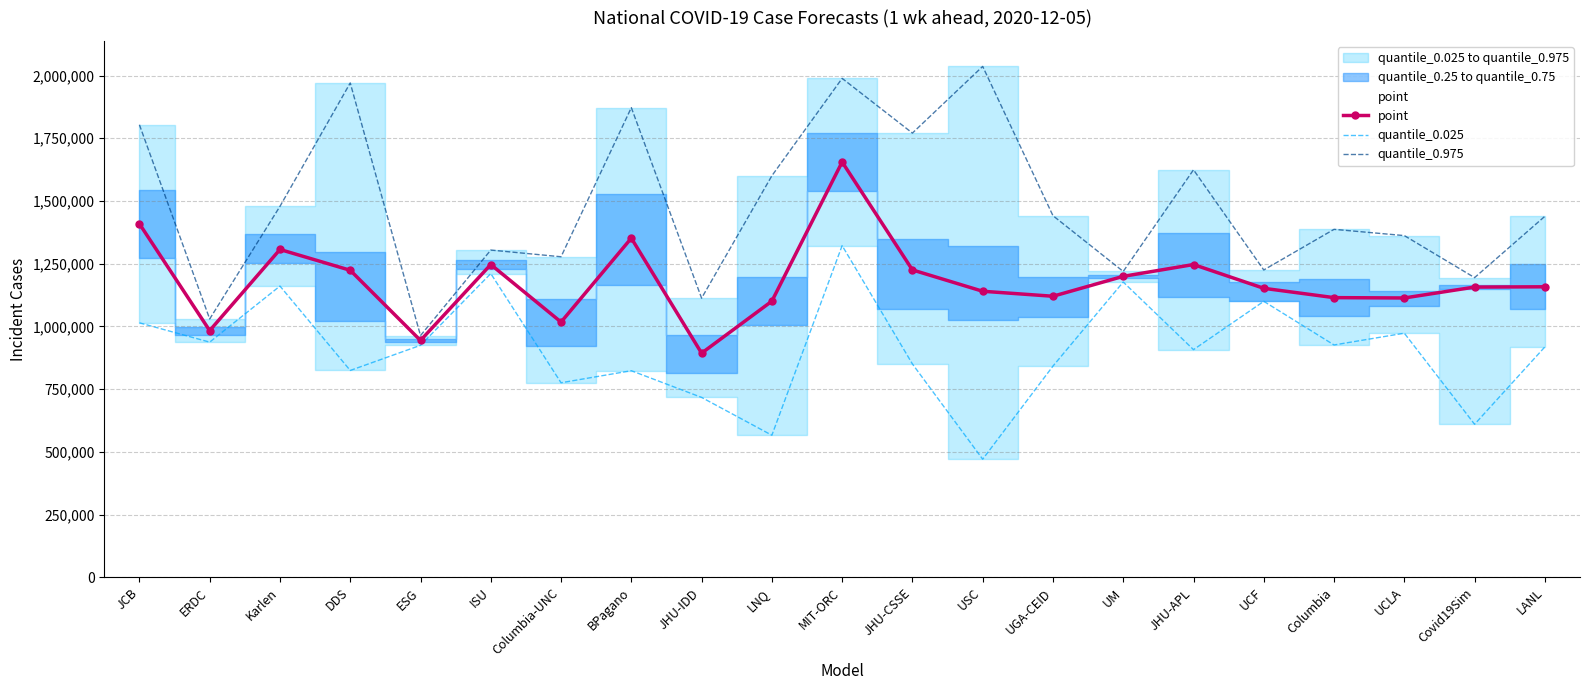

Reading left to right, list all the values displayed in this chart.

point: JCB=1408972	ERDC=983162	Karlen=1306550	DDS=1223675	ESG=943978	ISU=1246500	Columbia-UNC=1017235	BPagano=1351743	JHU-IDD=893264	LNQ=1100520	MIT-ORC=1655255	JHU-CSSE=1225109	USC=1140043	UGA-CEID=1120138	UM=1199537	JHU-APL=1246570	UCF=1151797	Columbia=1114614	UCLA=1113283	Covid19Sim=1156725	LANL=1157822
quantile_0.025: JCB=1014195	ERDC=937264	Karlen=1160764	DDS=824401	ESG=924554	ISU=1210535	Columbia-UNC=775353	BPagano=823344	JHU-IDD=716931	LNQ=566146	MIT-ORC=1321941	JHU-CSSE=850277	USC=470646	UGA-CEID=841691	UM=1176875	JHU-APL=907282	UCF=1099916	Columbia=925952	UCLA=972900	Covid19Sim=609867	LANL=918189
quantile_0.975: JCB=1803748	ERDC=1029580	Karlen=1478446	DDS=1970286	ESG=963402	ISU=1304240	Columbia-UNC=1277548	BPagano=1871991	JHU-IDD=1112570	LNQ=1600412	MIT-ORC=1988569	JHU-CSSE=1770519	USC=2036240	UGA-CEID=1441271	UM=1218981	JHU-APL=1624140	UCF=1224866	Columbia=1386855	UCLA=1361905	Covid19Sim=1194330	LANL=1438776